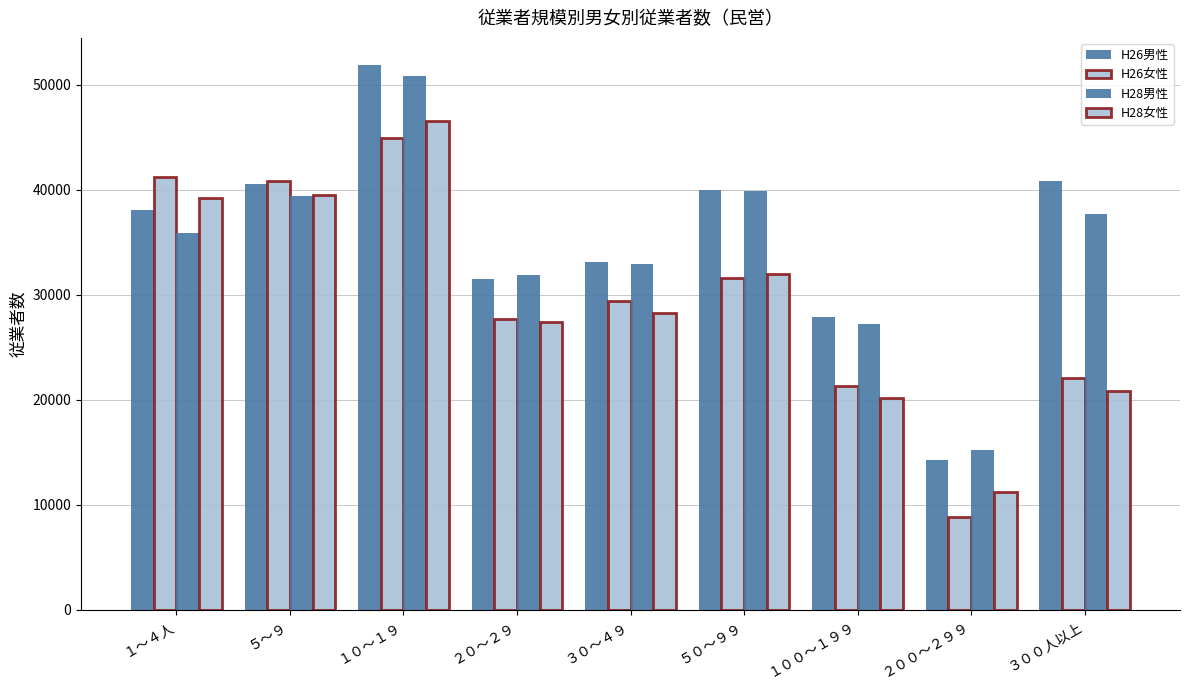

How many categories are shown in the chart?

9